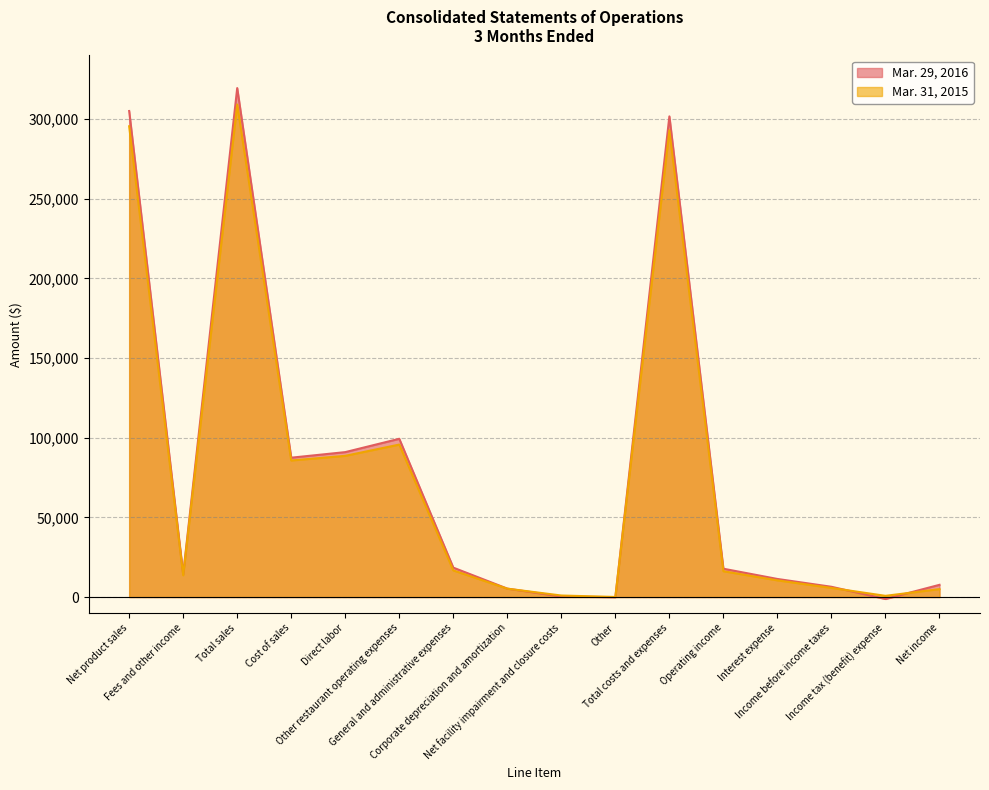

The value of Mar. 29, 2016 at Corporate depreciation and amortization is 5277. True or false?

True